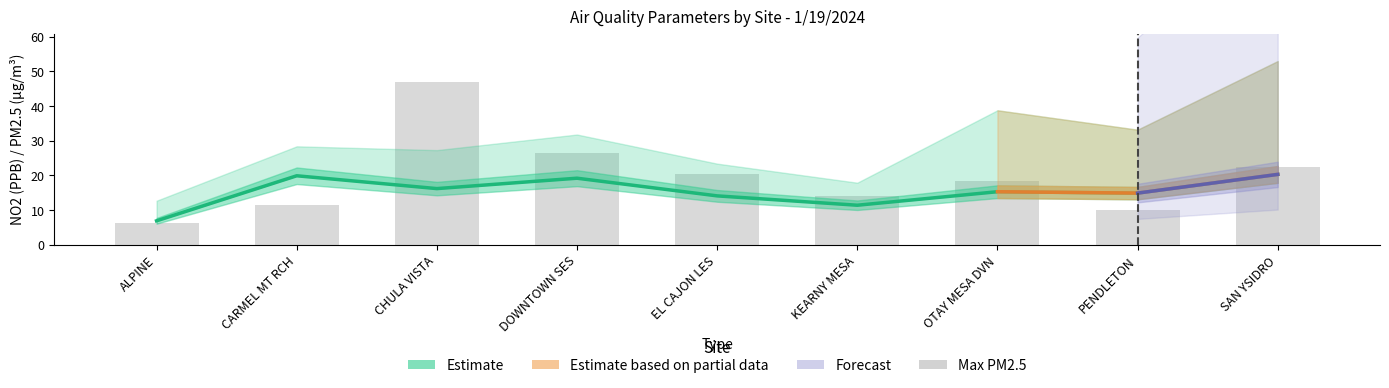

At which category is the sum across all series the highest?

CHULA VISTA